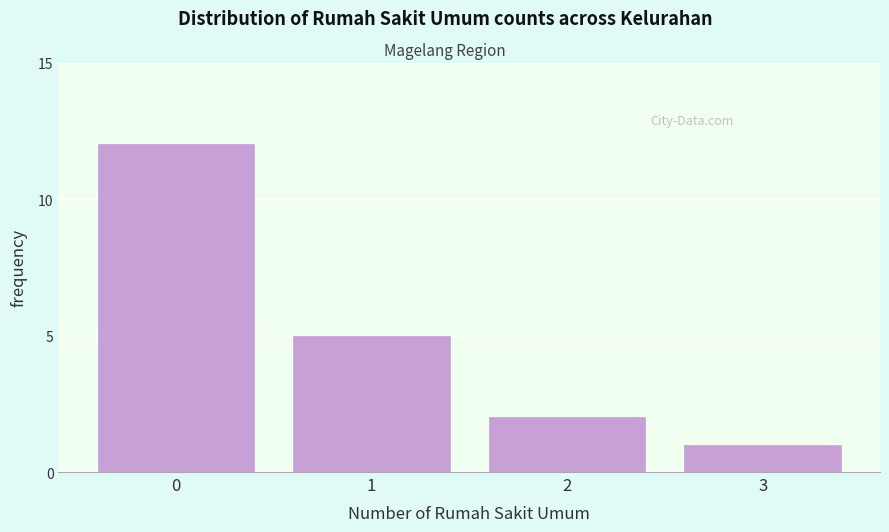

Reading left to right, transcribe all the data shown in this chart.

0=12	1=5	2=2	3=1